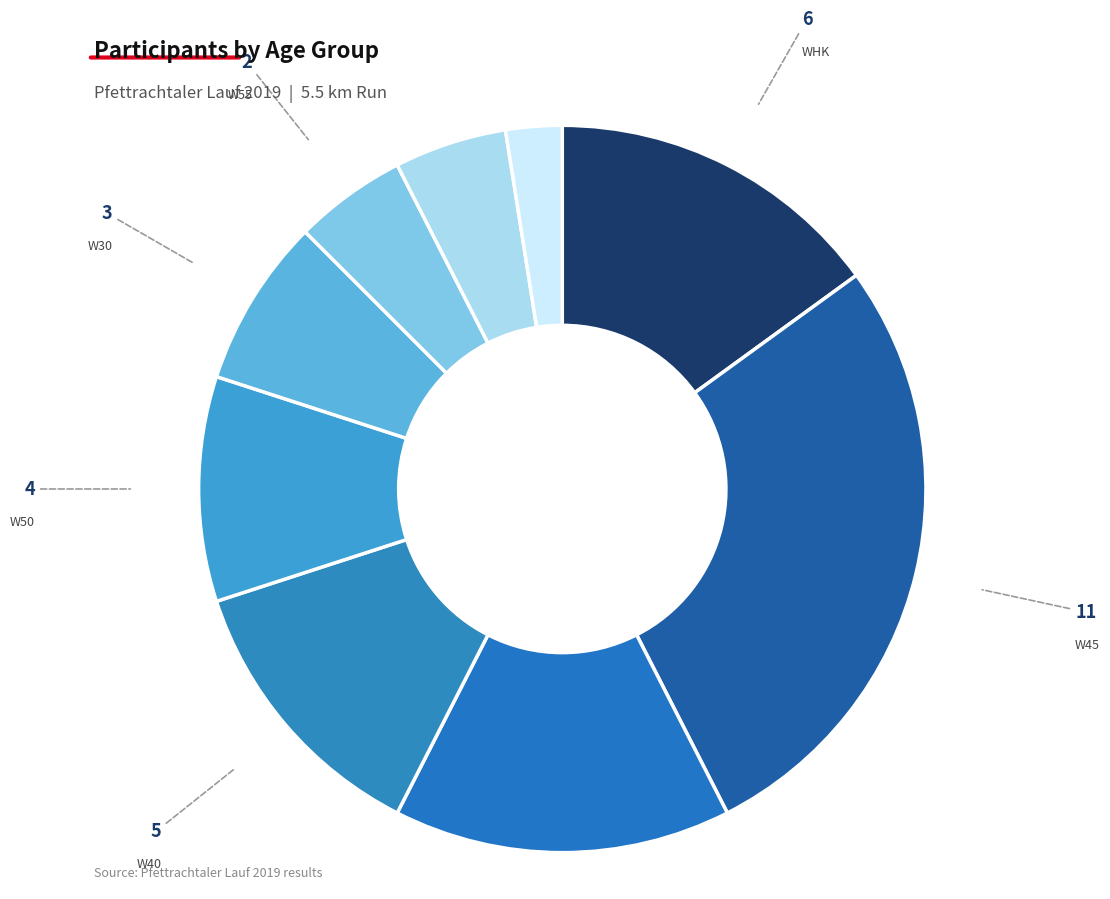

How many segments does this pie chart have?

9